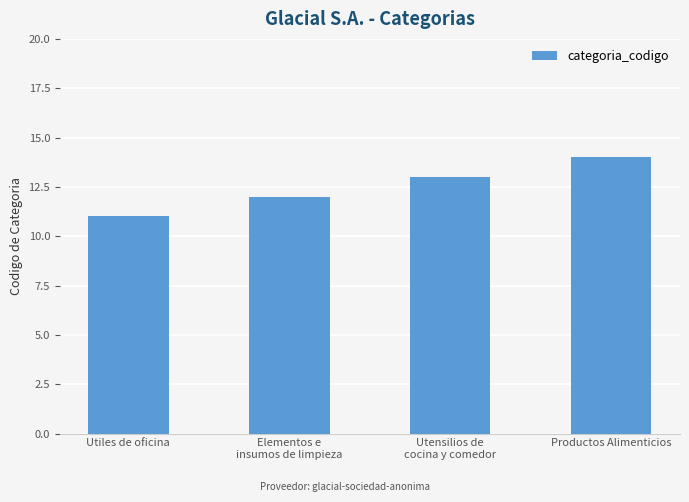

What position from the right is Utiles de oficina?

4